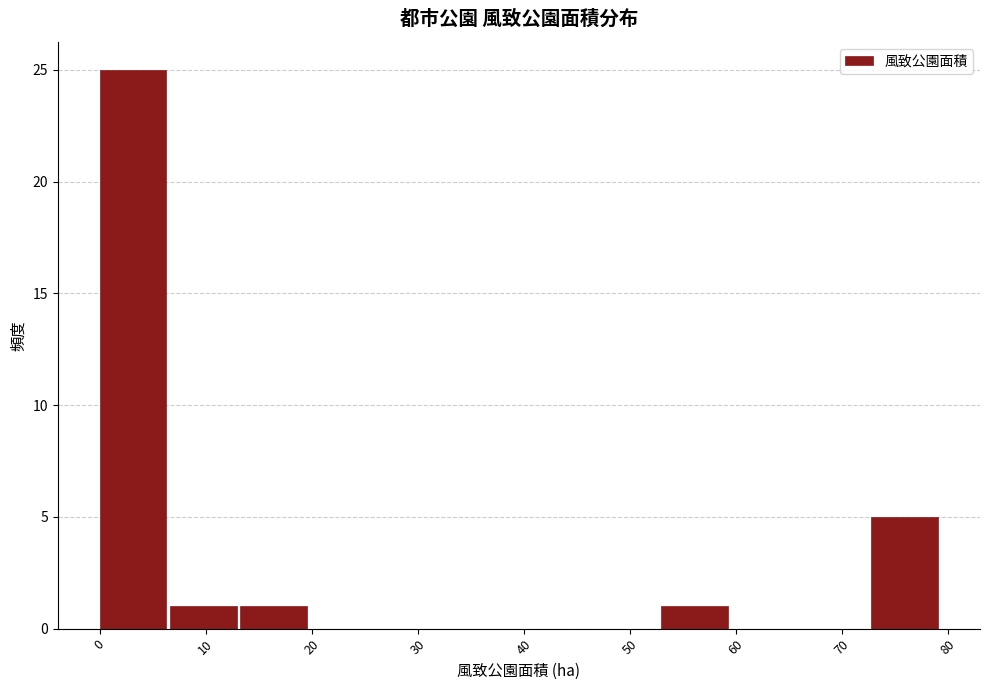

Over which range of the x-axis is the bar tallest?

0 to 7